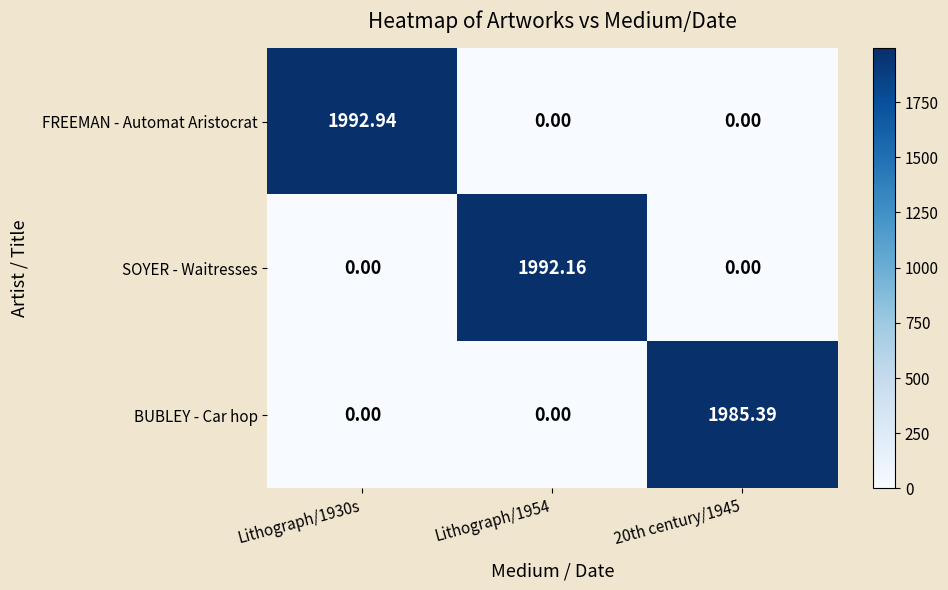

Count the number of data series in this chart.

3